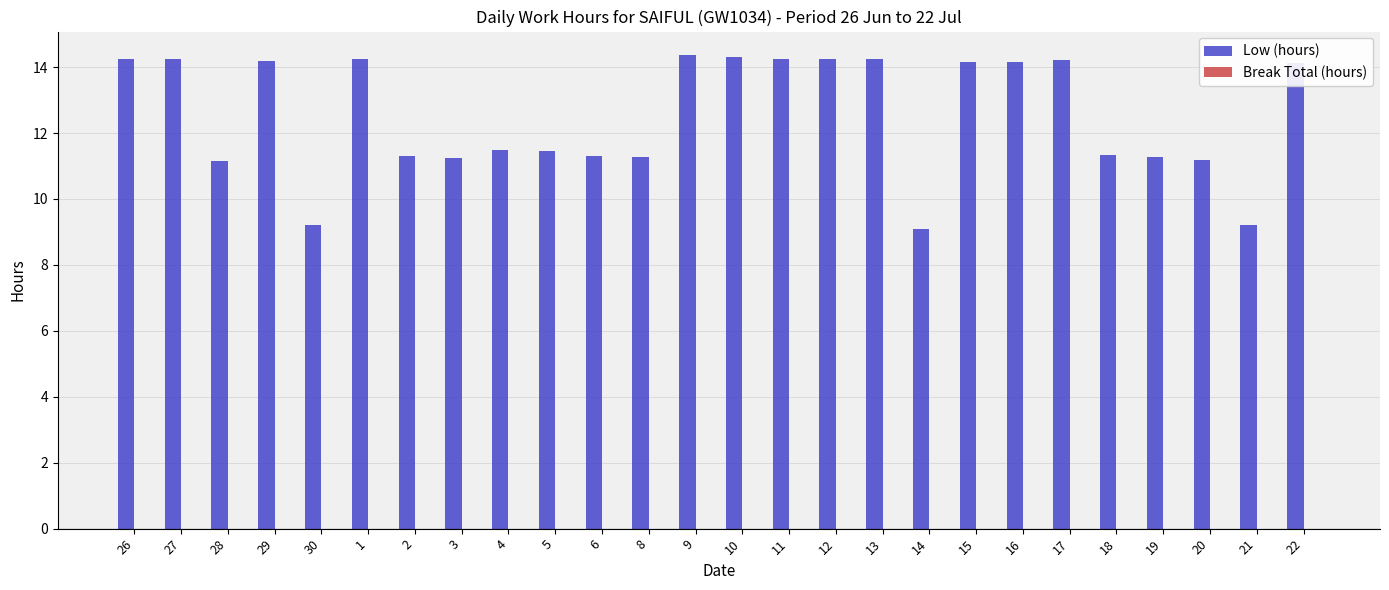

What is the sum of the values at 26 and 13?

28.5